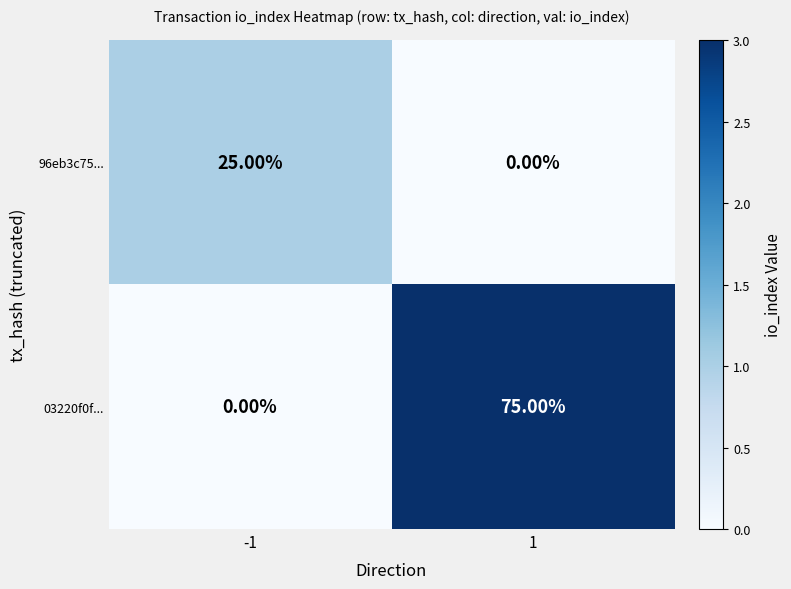

What is the difference between the highest and lowest values at 1?

75